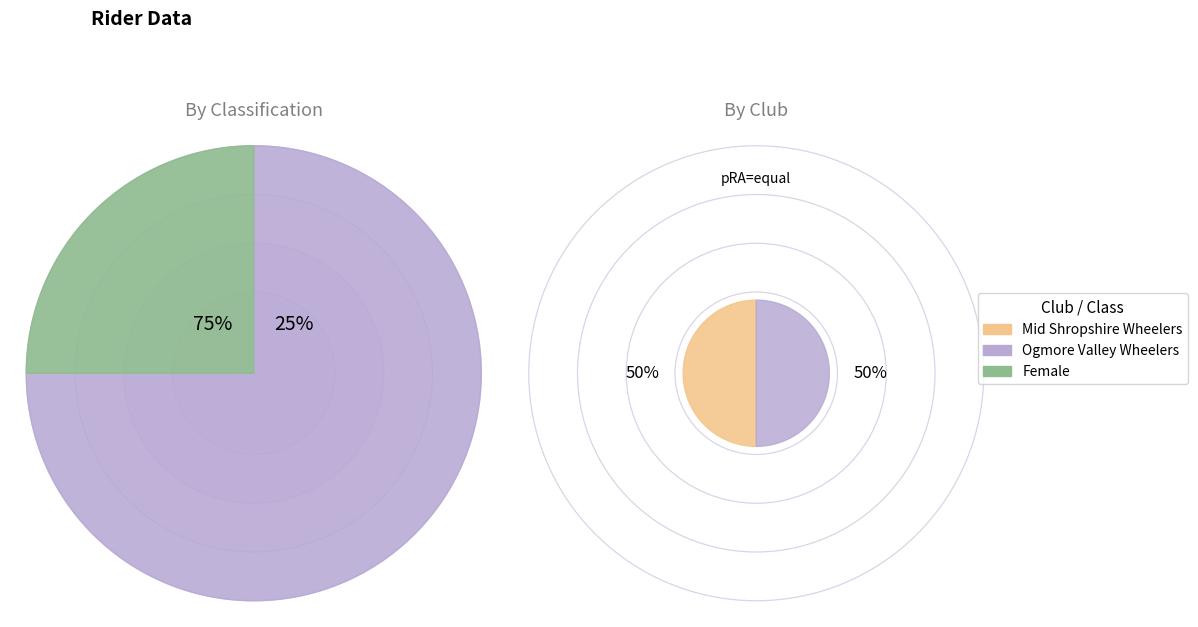

Does Female account for over 50% of the chart?

No